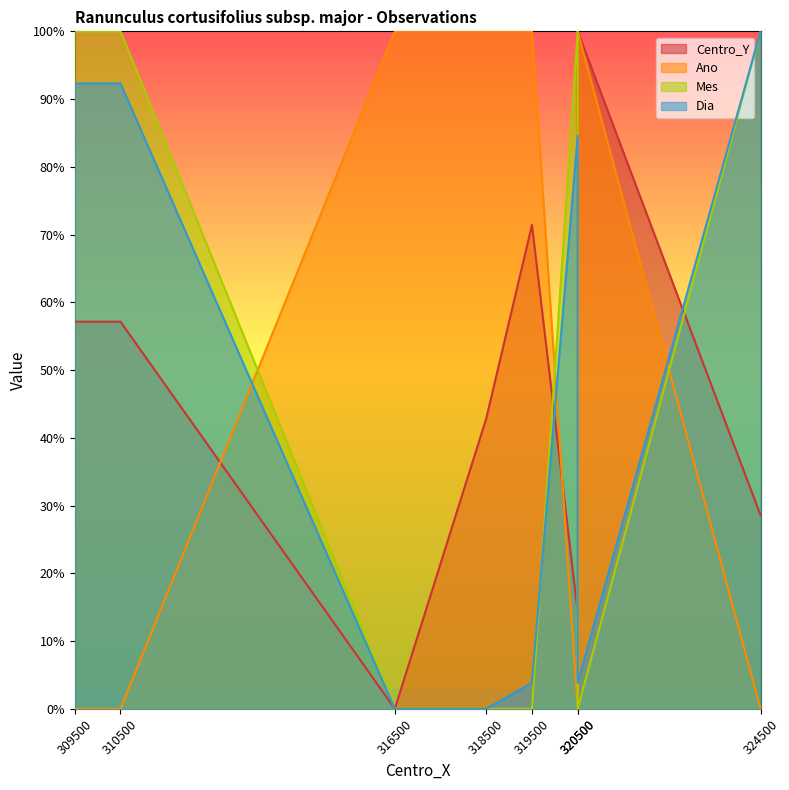

How many values in Mes are above zero?

4